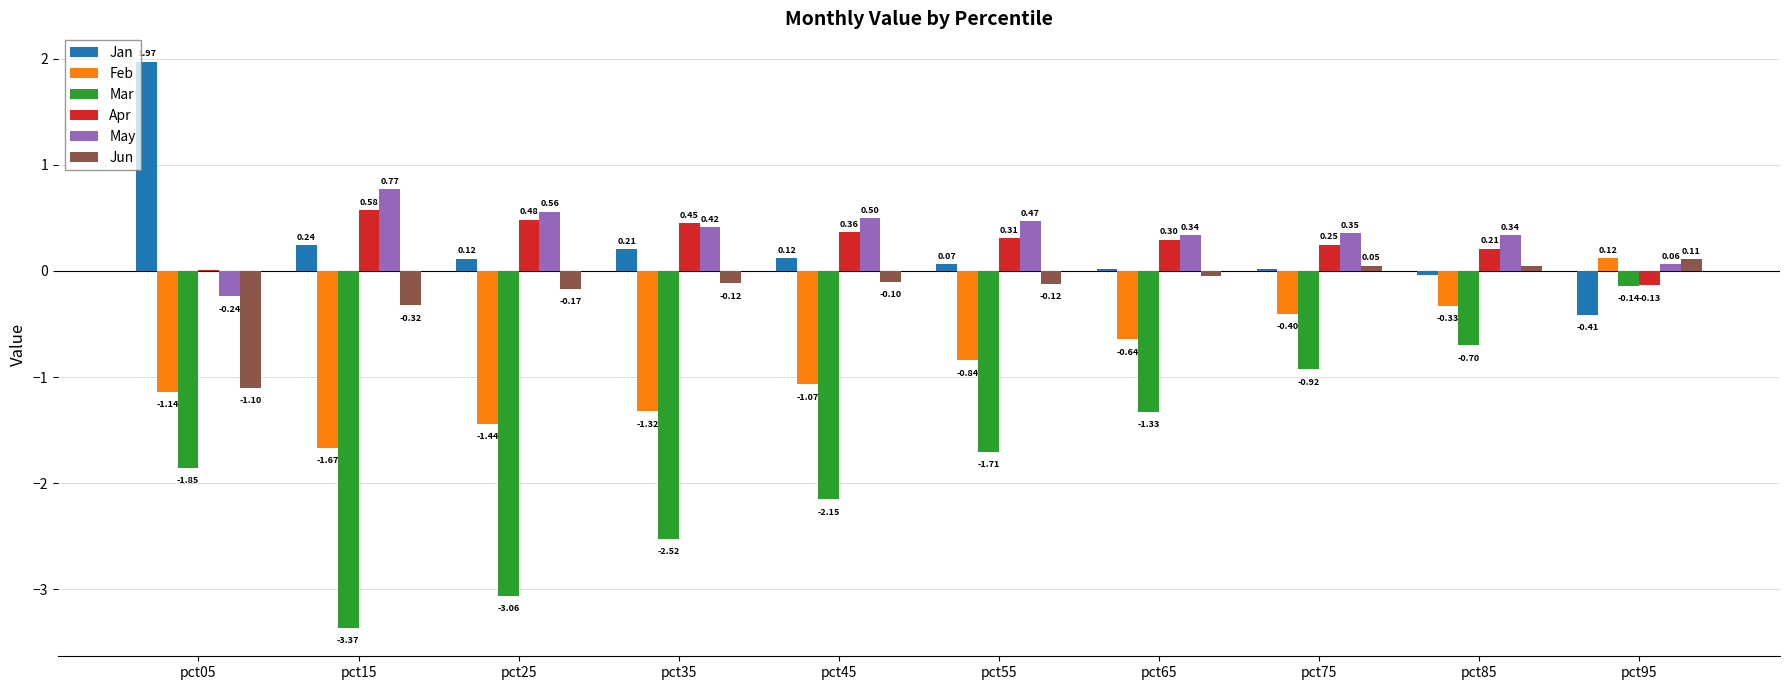

How many series are shown in this chart?

6